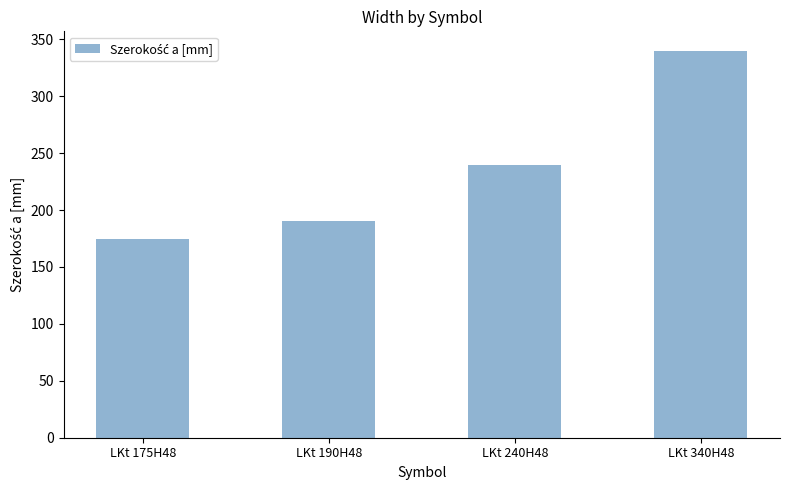

Is it true that the value at LKt 190H48 is 190?

True